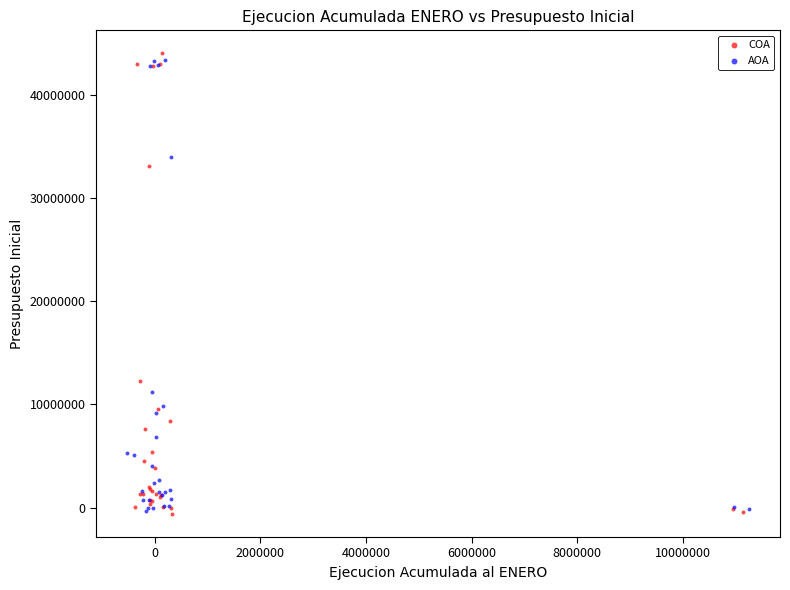

Which series contains the highest Y value?

COA